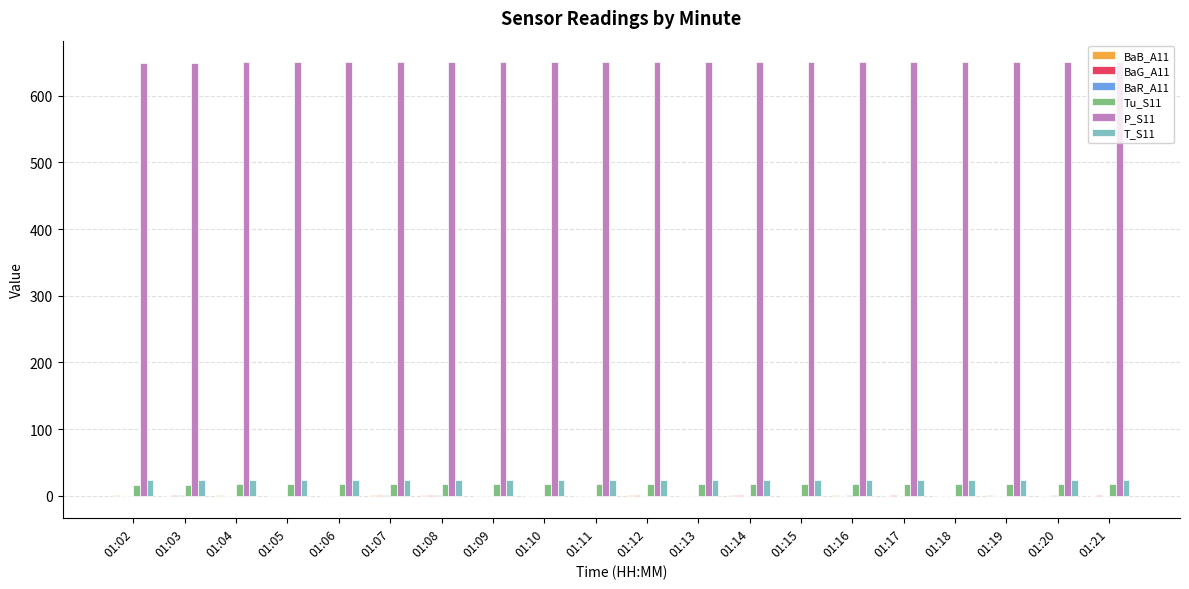

Which series has the largest total across all categories?

P_S11